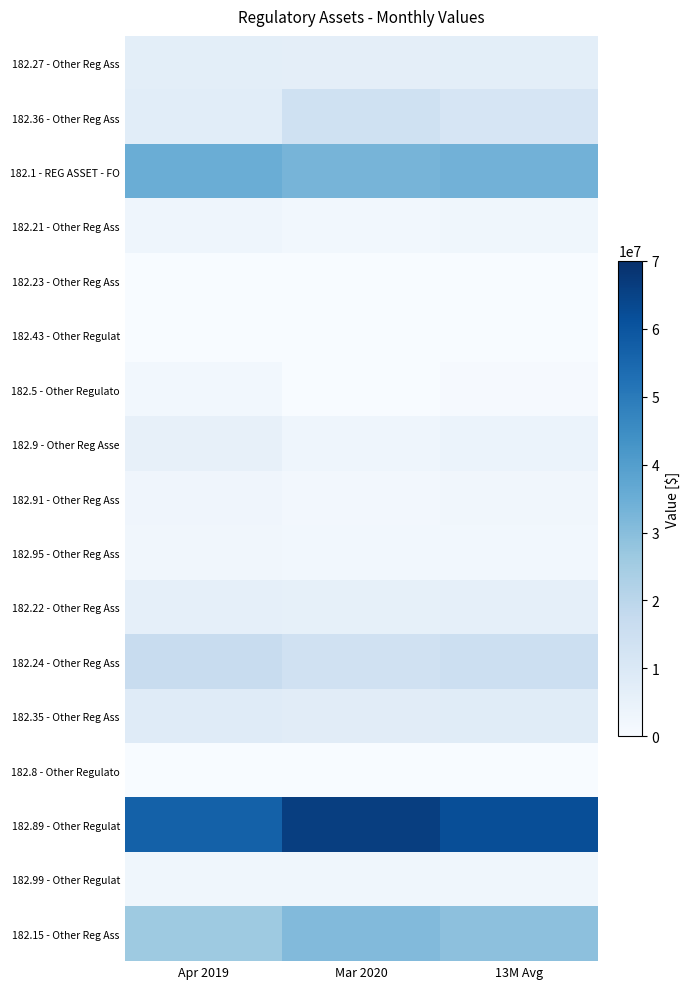

Reading right to left, list all the values displayed in this chart.

182.27 - Other Reg Ass: 13M Avg=6886284.3	Mar 2020=6789261.6	Apr 2019=6983307.0
182.36 - Other Reg Ass: 13M Avg=11491129.1	Mar 2020=14016018.0	Apr 2019=7439154.0
182.1 - REG ASSET - FO: 13M Avg=33896266.5	Mar 2020=32897356.9	Apr 2019=35098788.4
182.21 - Other Reg Ass: 13M Avg=2594176.6	Mar 2020=2166032.3	Apr 2019=3053277.6
182.23 - Other Reg Ass: 13M Avg=73170.0	Mar 2020=32520.0	Apr 2019=121950.0
182.43 - Other Regulat: 13M Avg=65338.8	Mar 2020=62823.0	Apr 2019=7408.8
182.5 - Other Regulato: 13M Avg=719767.4	Mar 2020=0.0	Apr 2019=2079328.2
182.9 - Other Reg Asse: 13M Avg=4215230.4	Mar 2020=3161422.8	Apr 2019=5479799.5
182.91 - Other Reg Ass: 13M Avg=2263493.5	Mar 2020=1697620.1	Apr 2019=2942541.6
182.95 - Other Reg Ass: 13M Avg=2151424.8	Mar 2020=1952218.8	Apr 2019=2390472.0
182.22 - Other Reg Ass: 13M Avg=6022909.1	Mar 2020=5860967.8	Apr 2019=6217238.7
182.24 - Other Reg Ass: 13M Avg=15113597.1	Mar 2020=13674580.7	Apr 2019=16917864.5
182.35 - Other Reg Ass: 13M Avg=8103448.3	Mar 2020=7869973.2	Apr 2019=8384513.5
182.8 - Other Regulato: 13M Avg=0.0	Mar 2020=0.0	Apr 2019=0.0
182.89 - Other Regulat: 13M Avg=61926741.5	Mar 2020=66167673.8	Apr 2019=56716408.6
182.99 - Other Regulat: 13M Avg=2584242.4	Mar 2020=2584242.4	Apr 2019=2584242.4
182.15 - Other Reg Ass: 13M Avg=29027252.0	Mar 2020=30921925.2	Apr 2019=26113066.4